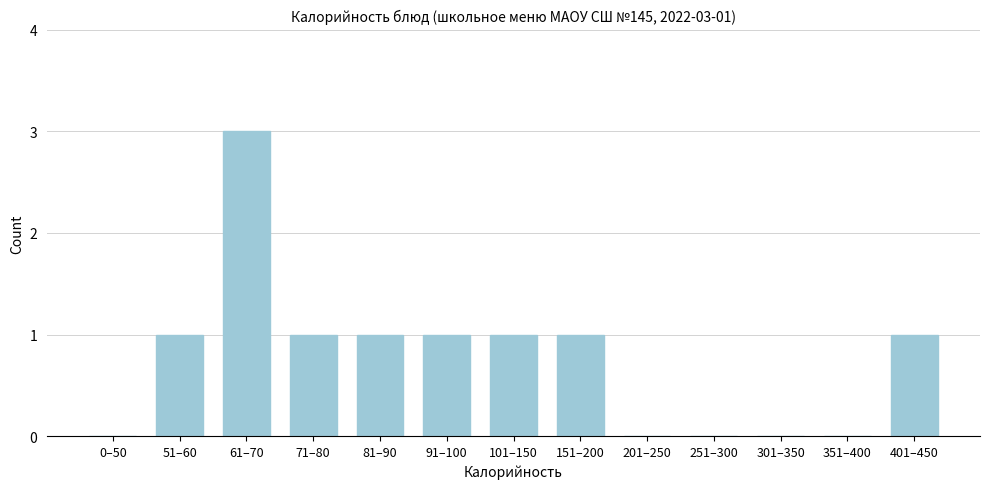

Reading left to right, what are all the values shown in this chart?

0–50=0	51–60=1	61–70=3	71–80=1	81–90=1	91–100=1	101–150=1	151–200=1	201–250=0	251–300=0	301–350=0	351–400=0	401–450=1